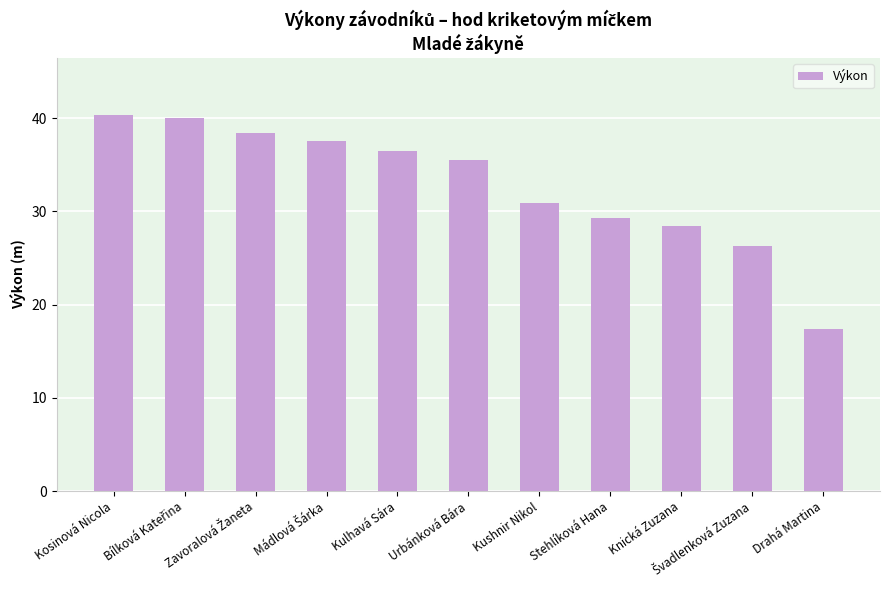

Where is the data nearest to the value 28?

Knická Zuzana